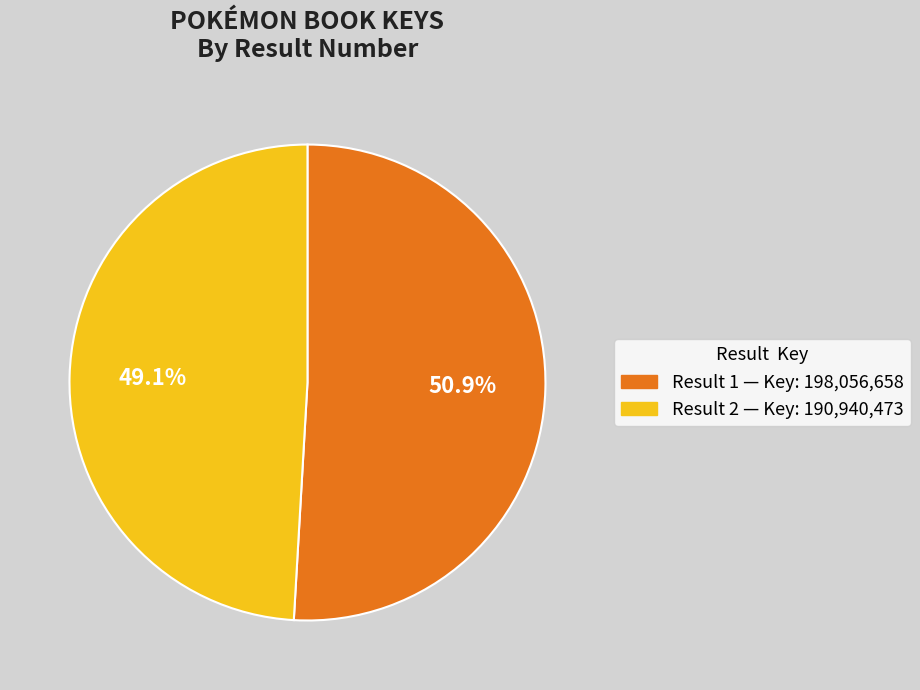

Is there a majority slice in this chart?

Yes